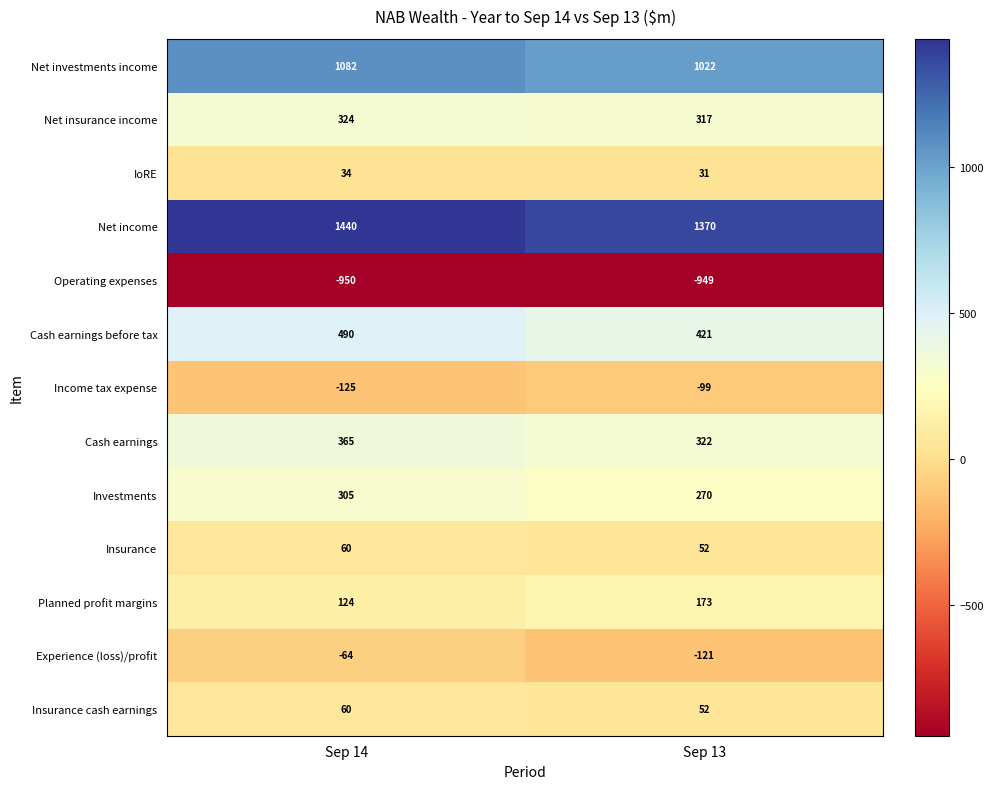

At which label is IoRE closest to 32?

Sep 13